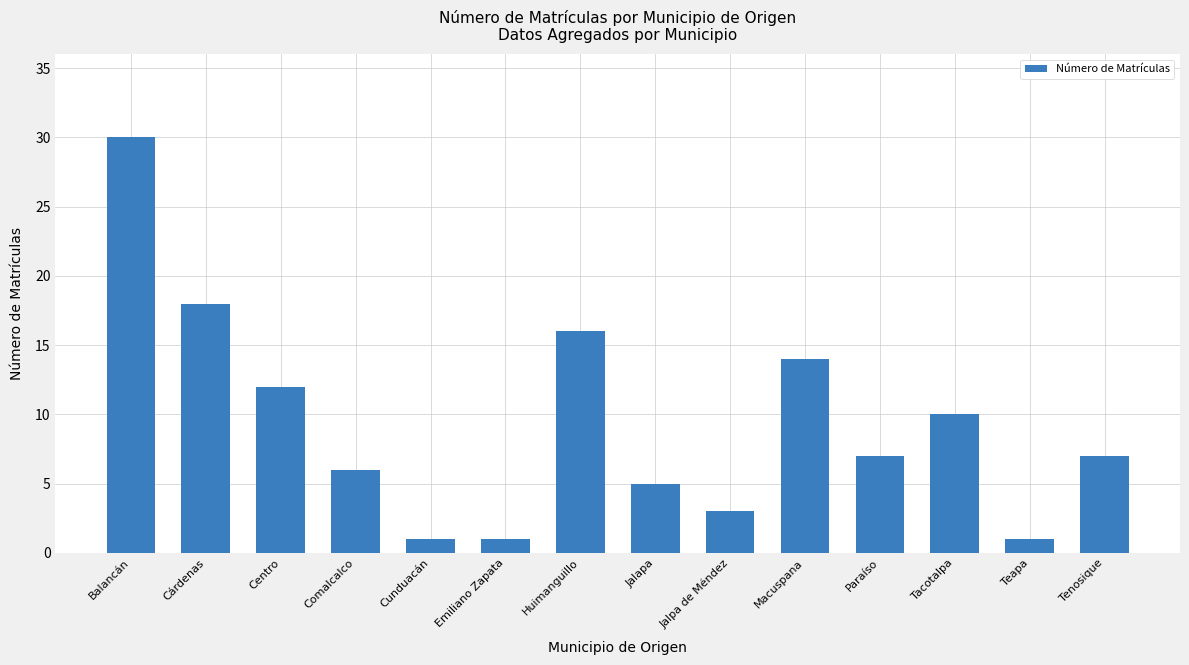

The value at Emiliano Zapata is 1. True or false?

True